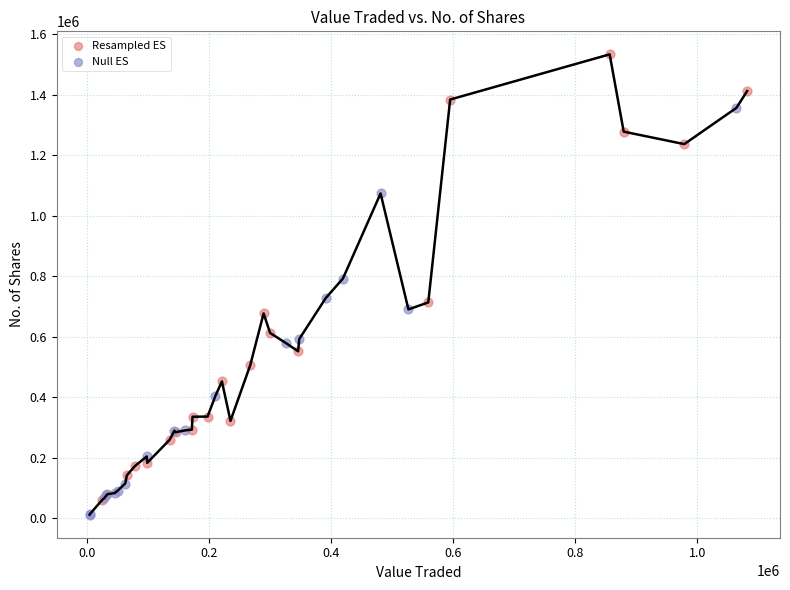

Which series contains the lowest Y value?

Null ES